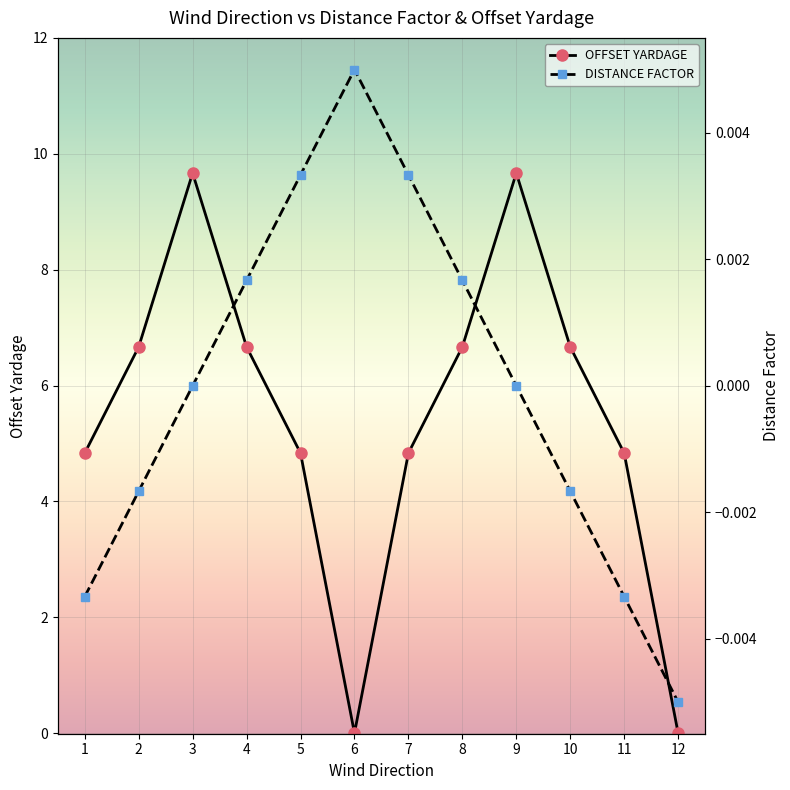

Between which two adjacent categories do OFFSET YARDAGE and DISTANCE FACTOR first intersect?

5 and 6